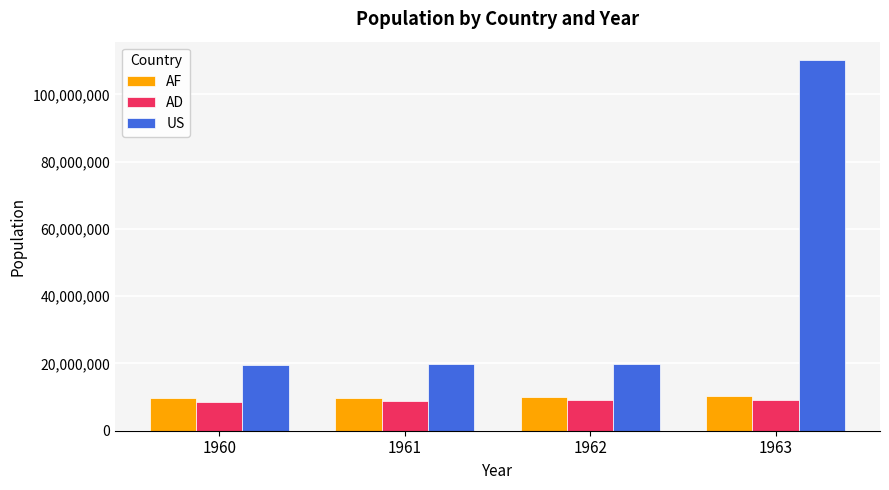

True or false: AF has a value of 10188299 at 1963.

True